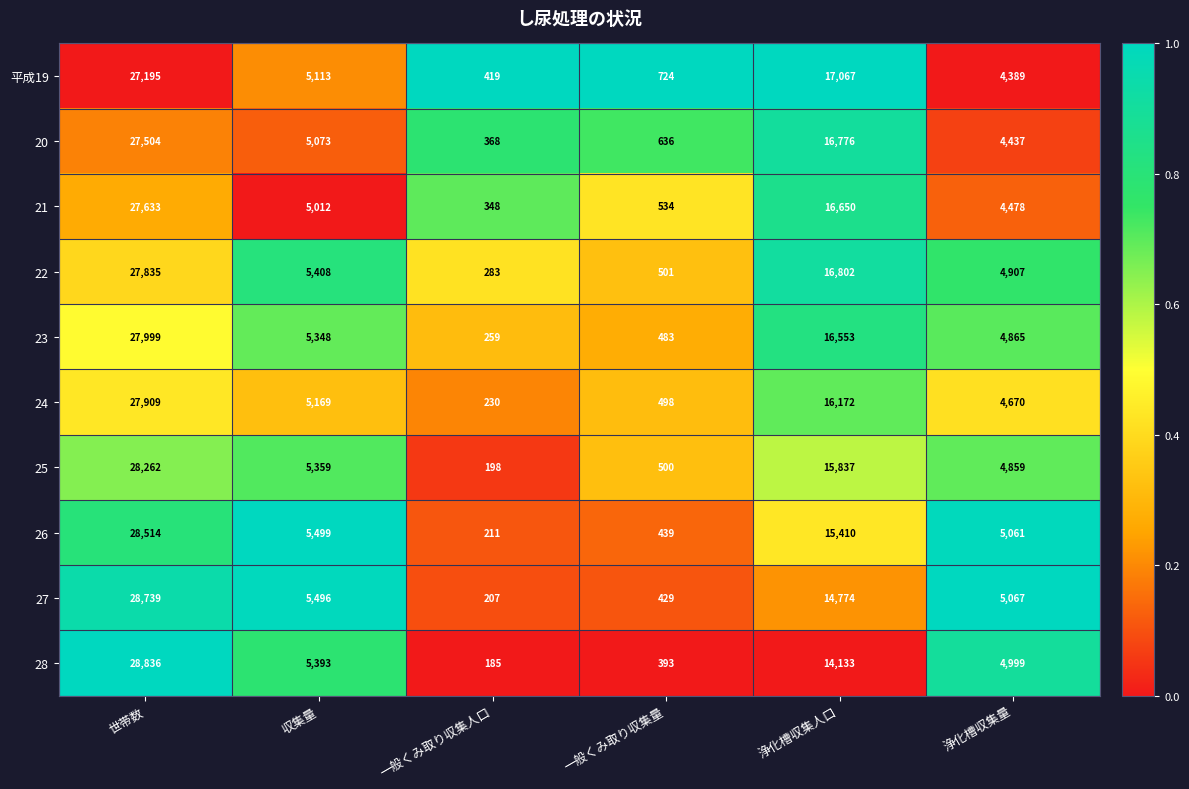

What is the difference between the highest and lowest values at 収集量?

487